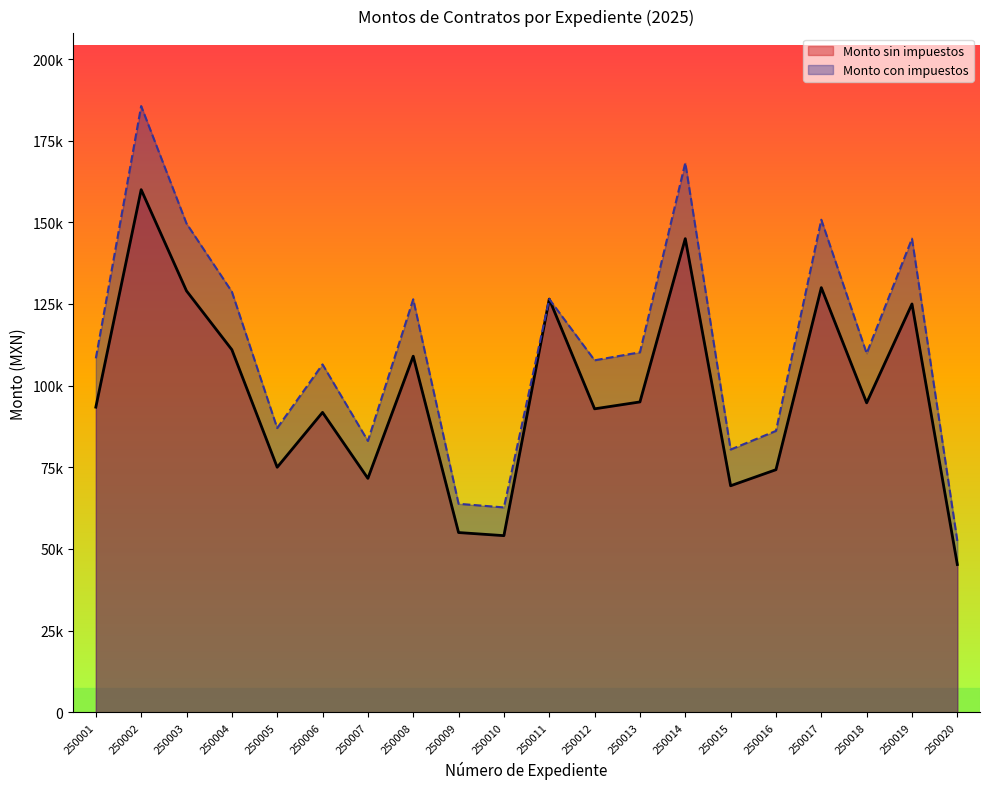

True or false: Monto con impuestos and Monto sin impuestos intersect in this chart.

False